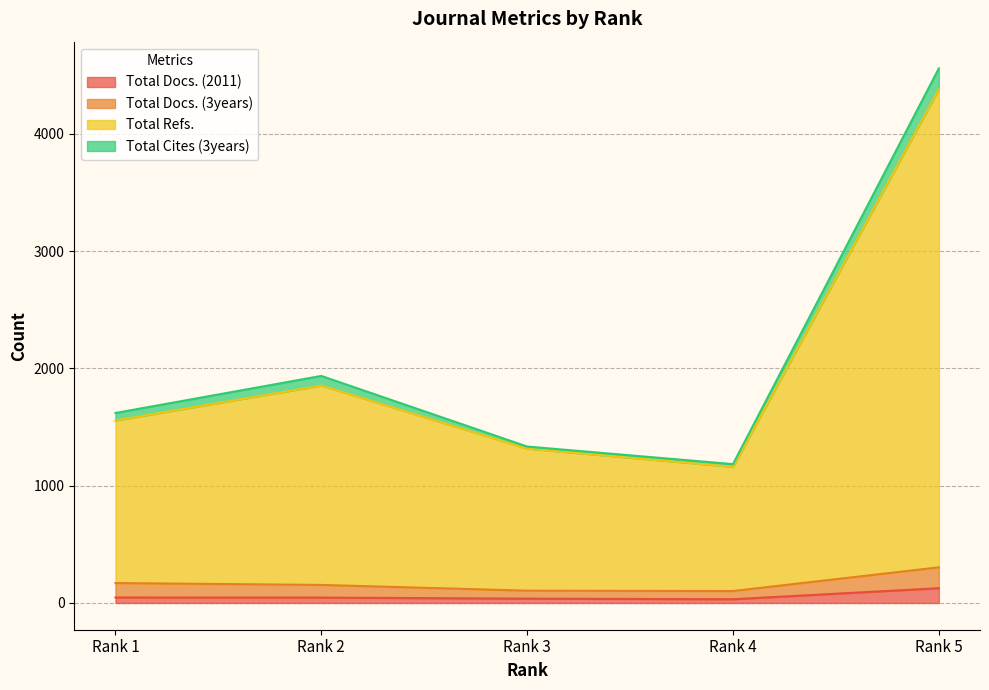

At how many categories does at least one series exceed 1626?

2